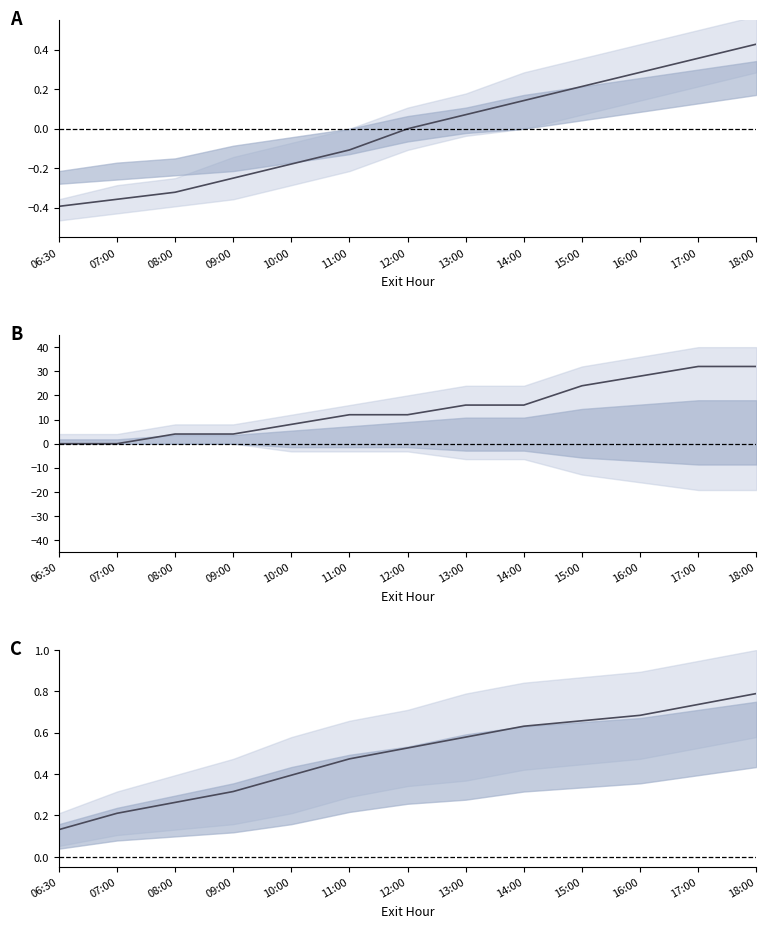

How many values in HO mean are above zero?

11